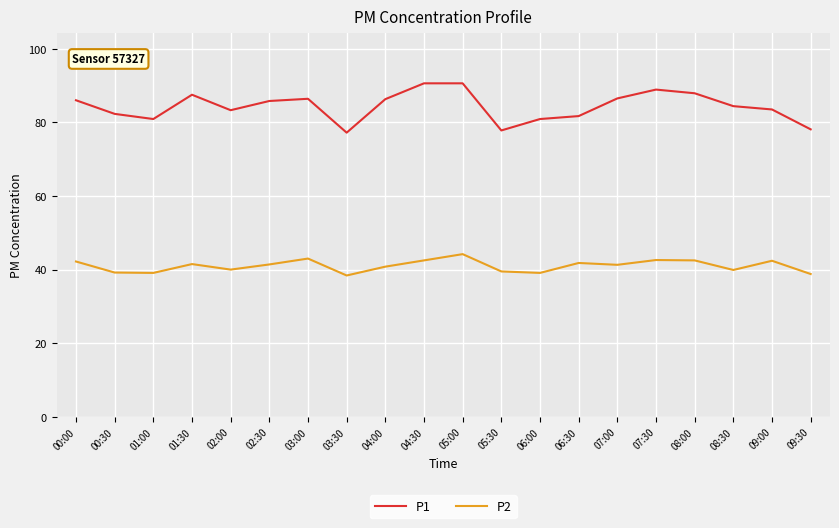

How many lines are shown in the chart?

2